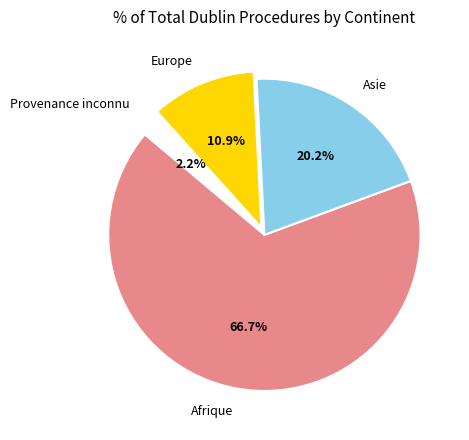

Which has a higher value, Europe or Asie?

Asie